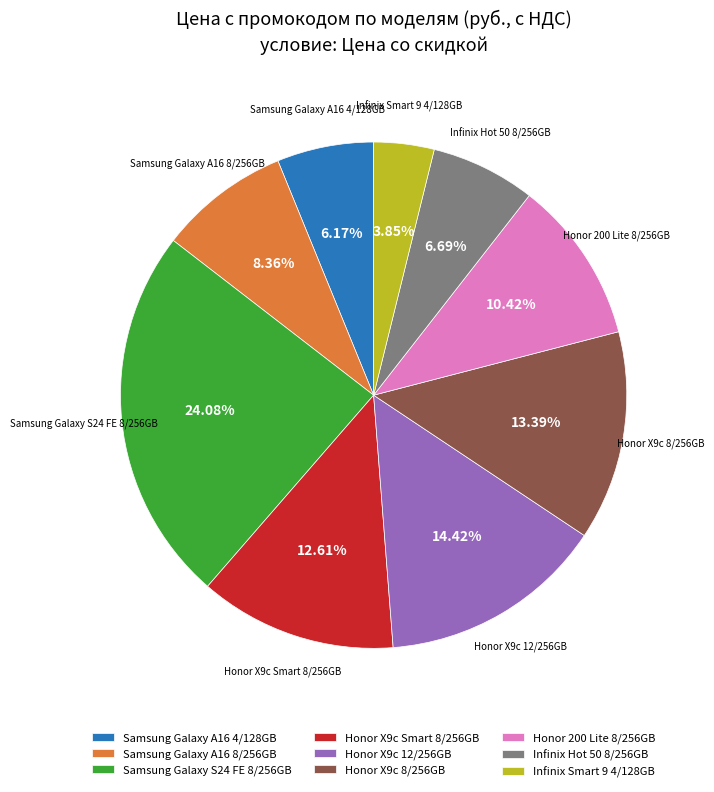

Is there a majority slice in this chart?

No